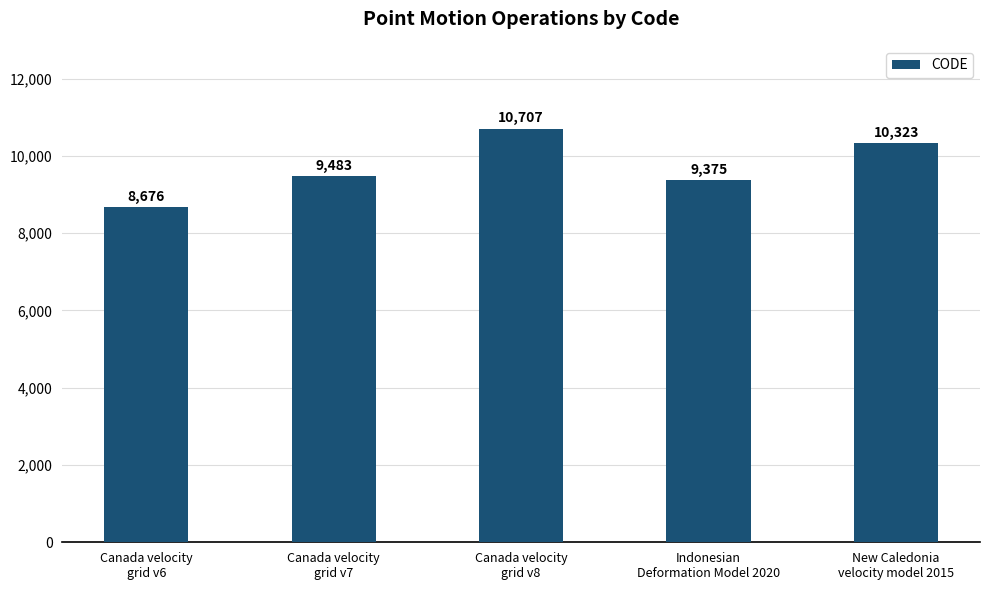

Where is the data nearest to the value 9691?

Canada velocity
grid v7